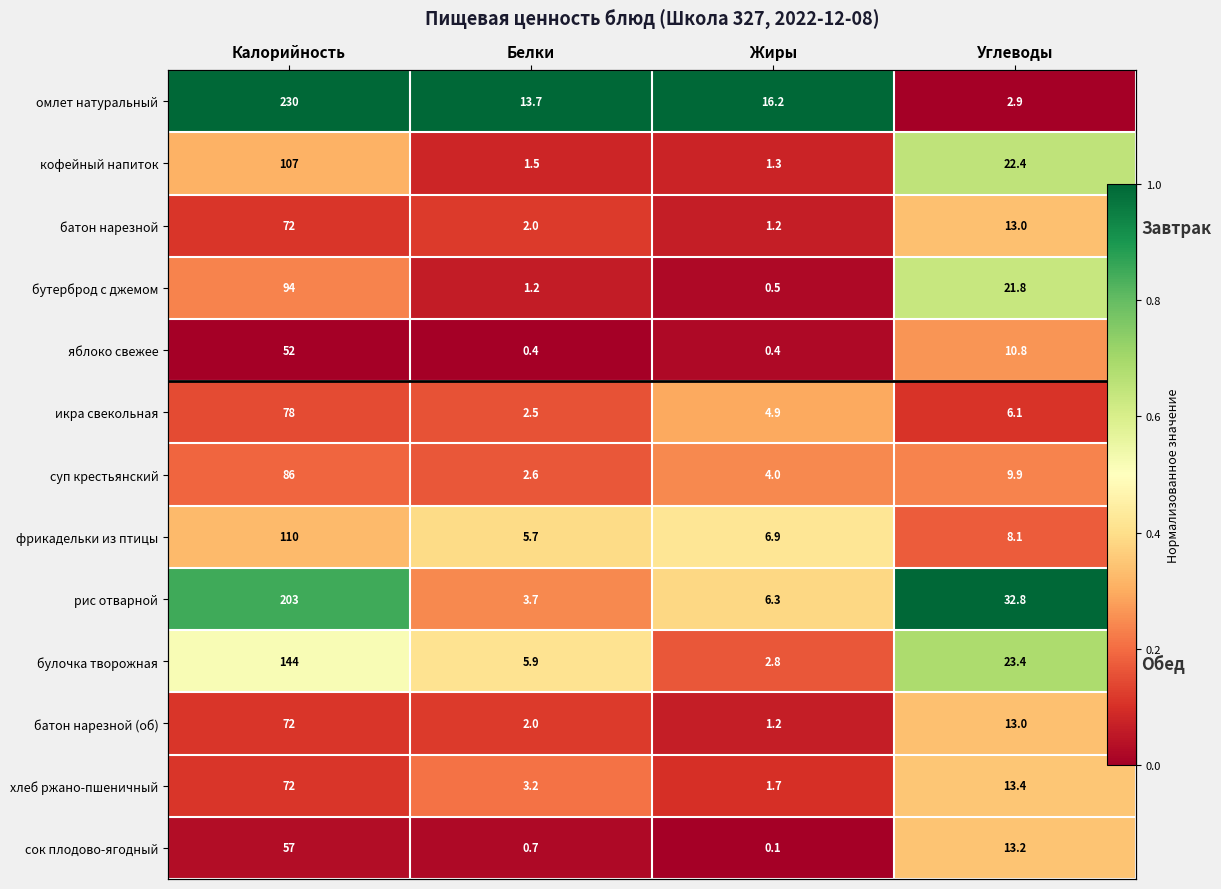

List the series in order of their peak value, highest first.

омлет натуральный, рис отварной, булочка творожная, кофейный напиток, бутерброд с джемом, фрикадельки из птицы, хлеб ржано-пшеничный, сок плодово-ягодный, батон нарезной, батон нарезной (об), икра свекольная, яблоко свежее, суп крестьянский